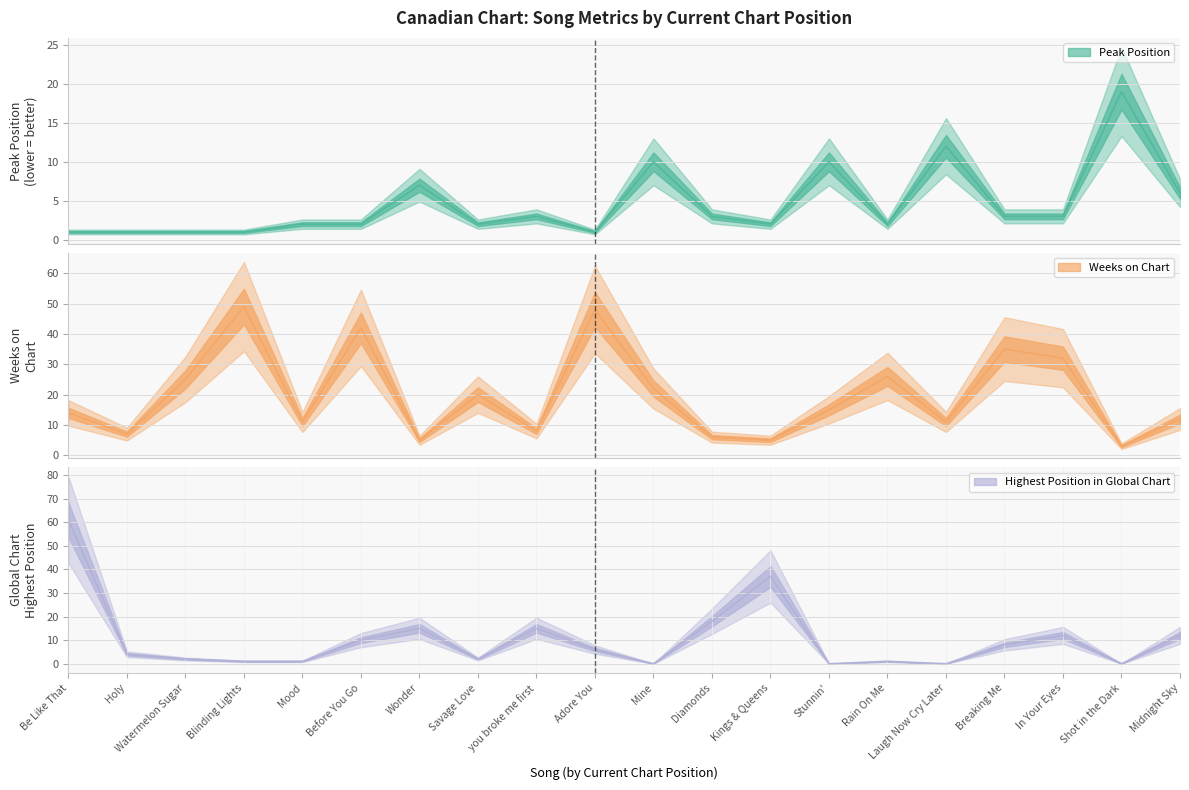

True or false: Weeks on Chart and Peak Position cross at least once.

True